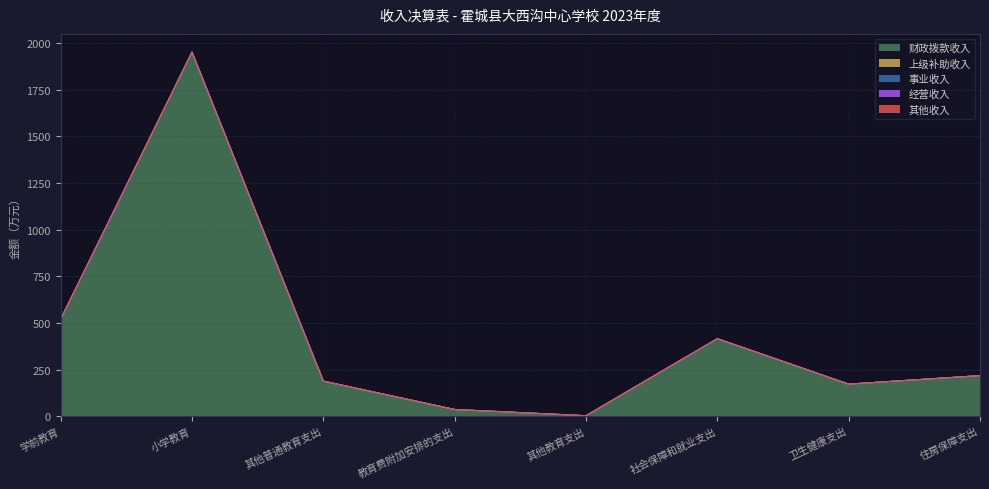

Reading right to left, extract all data points from this chart.

财政拨款收入: 217.5	172.0	415.8	2.6	36.0	188.0	1952.5	520.4
上级补助收入: 0.0	0.0	0.0	0.0	0.0	0.0	0.0	0.0
事业收入: 0.0	0.0	0.0	0.0	0.0	0.0	0.0	0.0
经营收入: 0.0	0.0	0.0	0.0	0.0	0.0	0.0	0.0
其他收入: 0.0	0.0	0.0	0.0	0.0	0.0	0.0	0.0